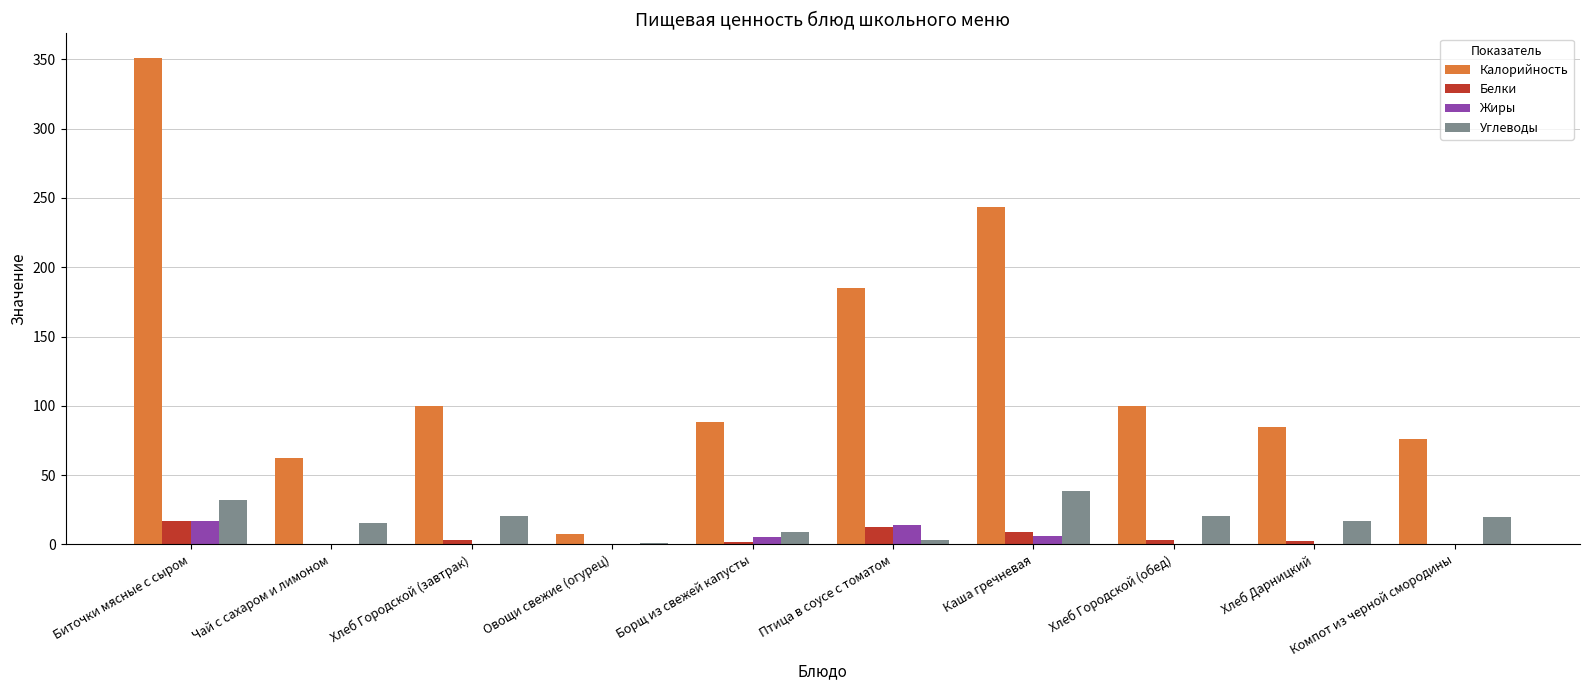

Is the value of Калорийность at Птица в соусе с томатом greater than the value of Жиры at Хлеб Городской (завтрак)?

Yes